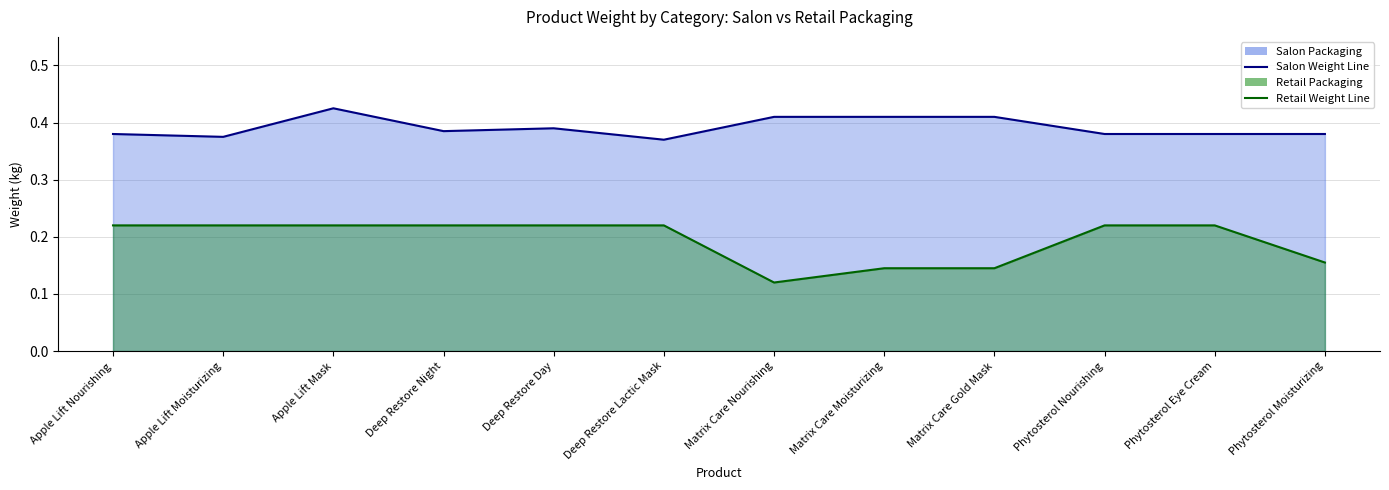

What is the label of the 7th point from the left?

Matrix Care Nourishing